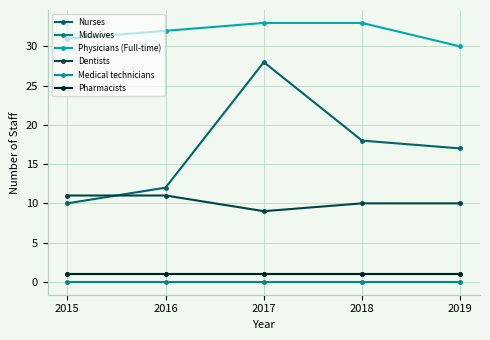

Is this an area chart (filled region under the line)?

No